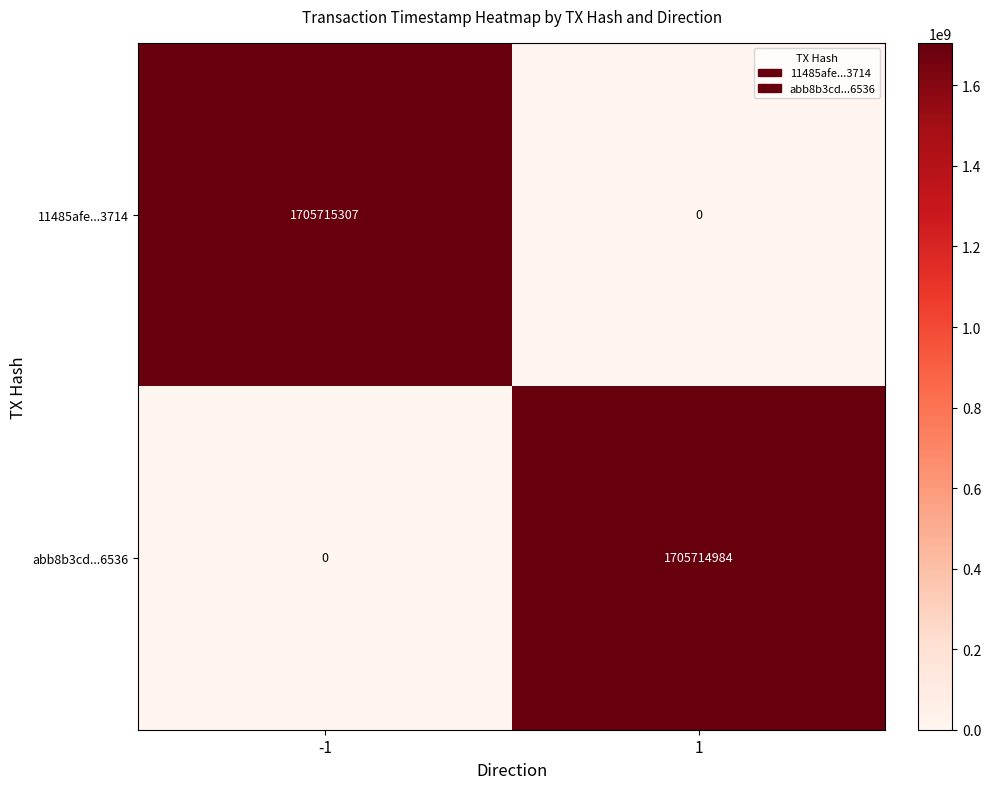

Is it true that 11485afe...3714 equals 1705715307 at -1?

True